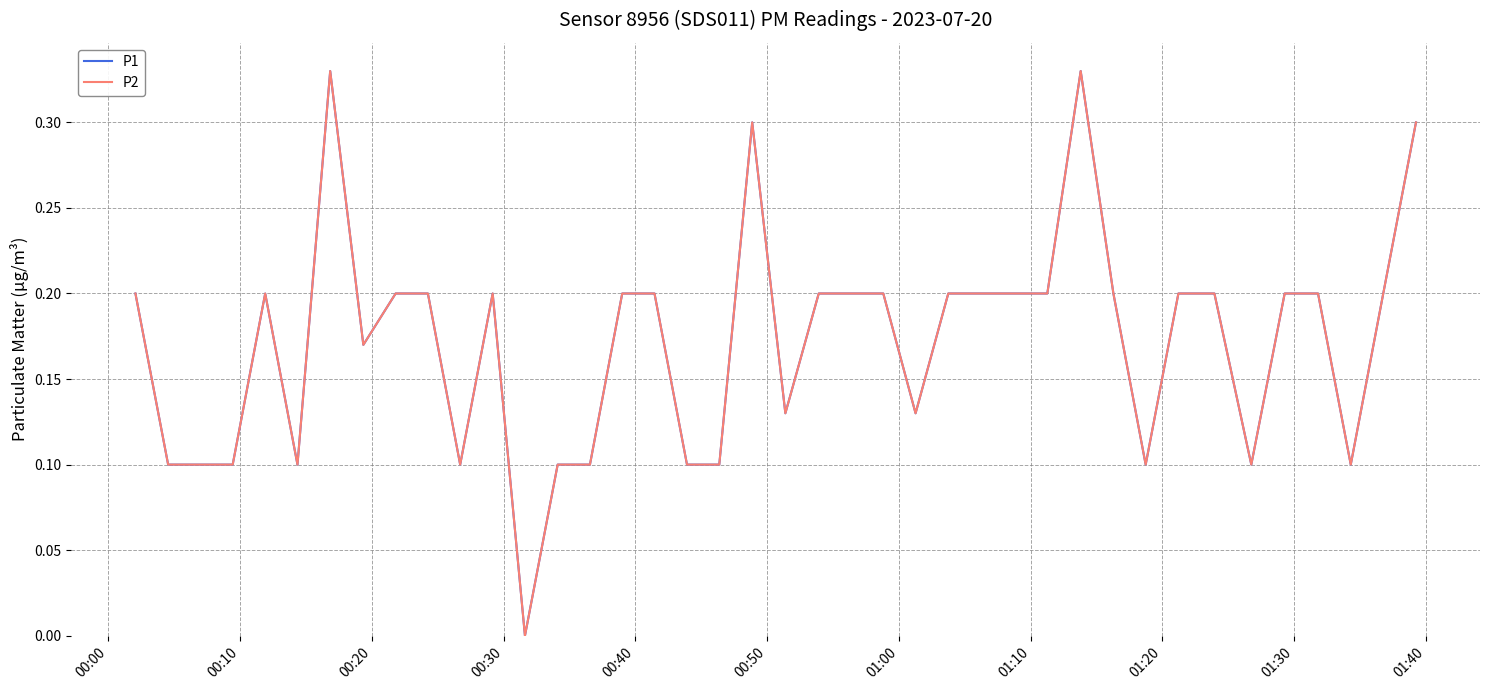

What is the difference between the second highest and second lowest values in the P1 series?

0.2